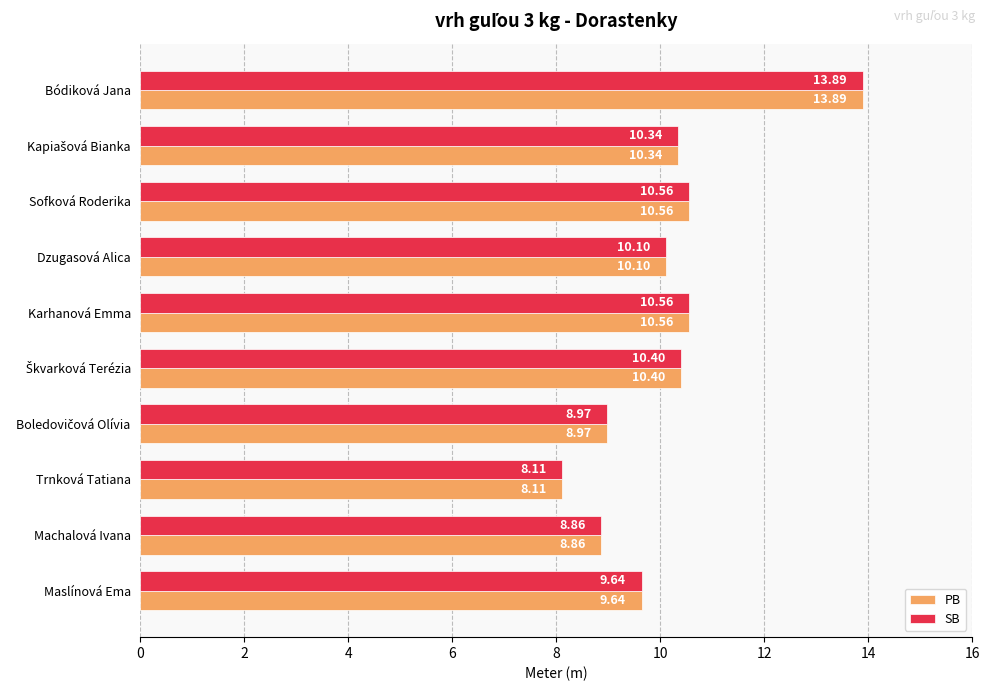

At which category is the sum across all series the highest?

Bódiková Jana